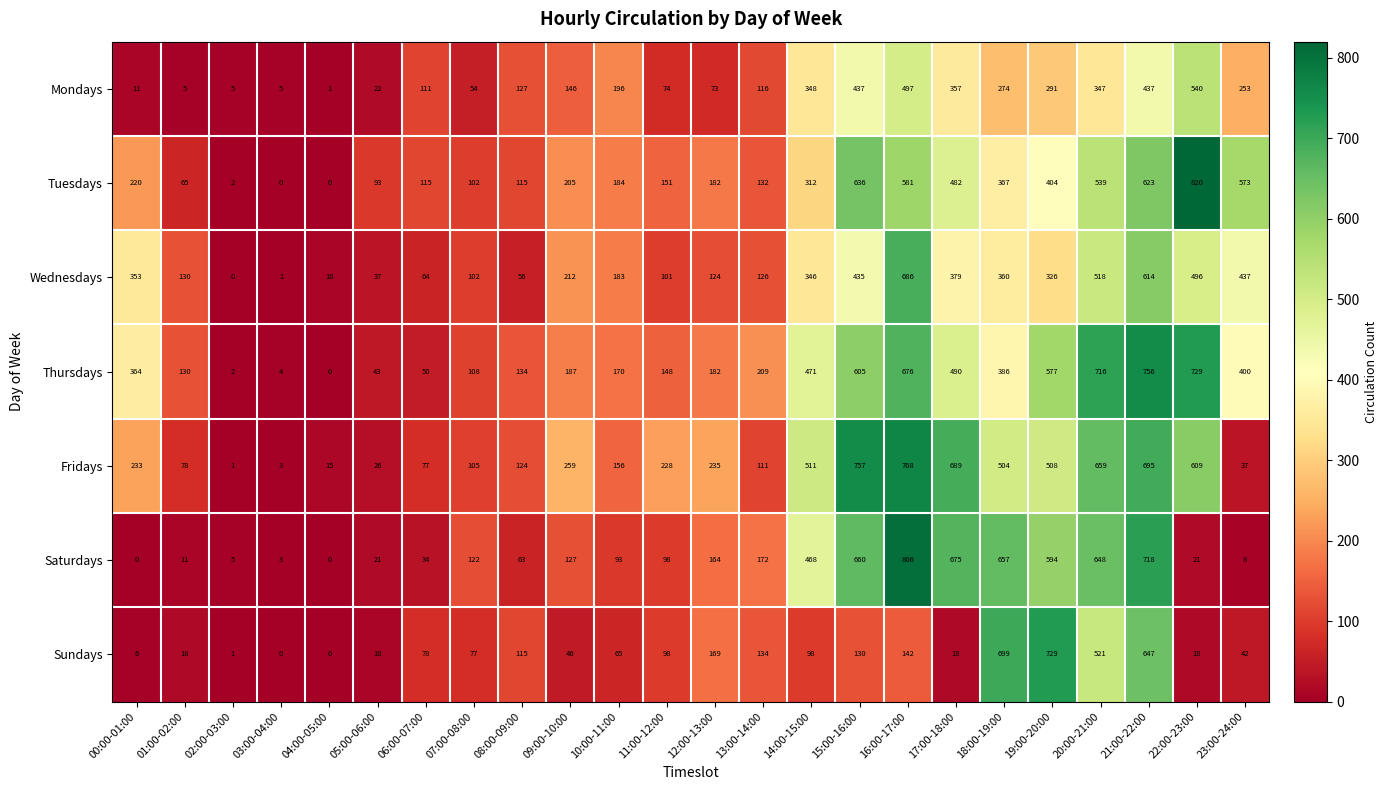

The value of Sundays at 01:00-02:00 is 12. True or false?

False